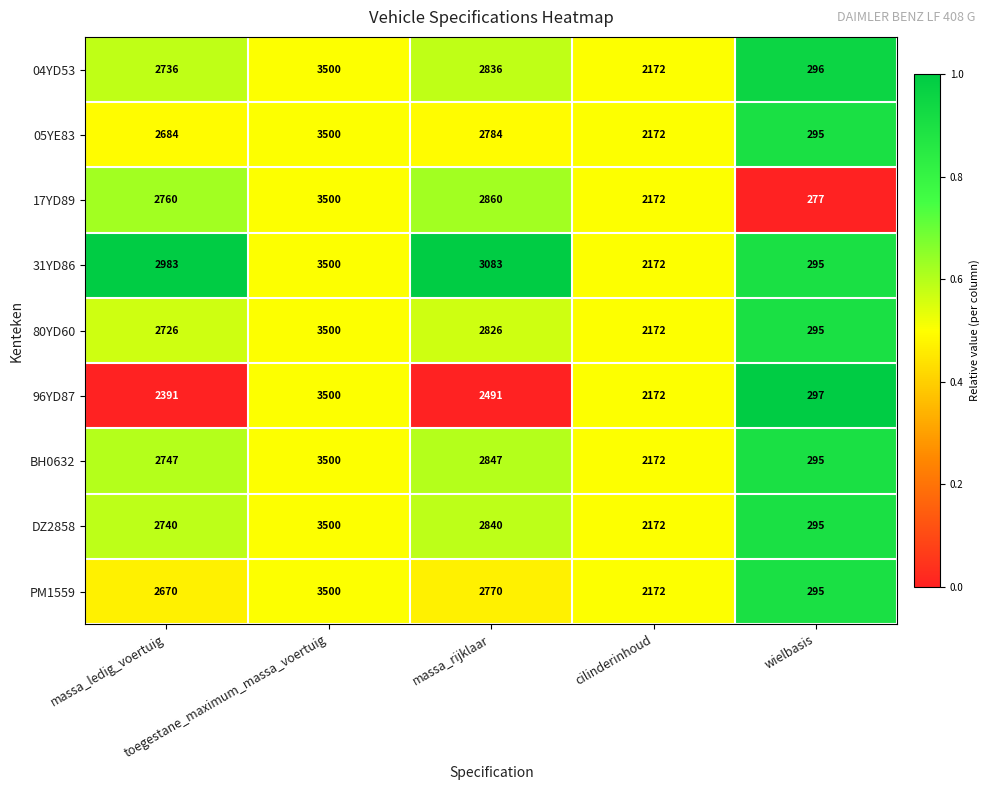

Which label corresponds to the smallest value in the chart?

wielbasis